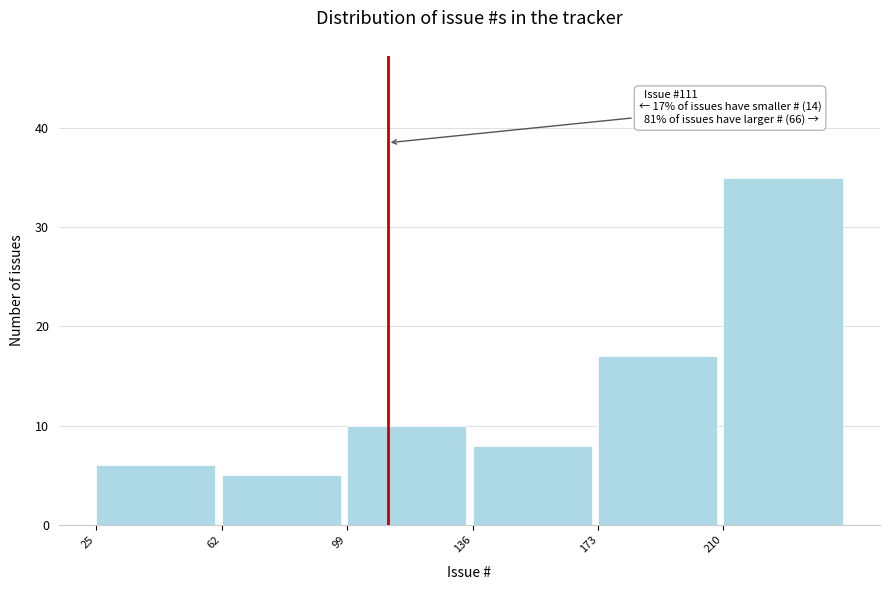

Over which range of the x-axis is the bar tallest?

210 to 247